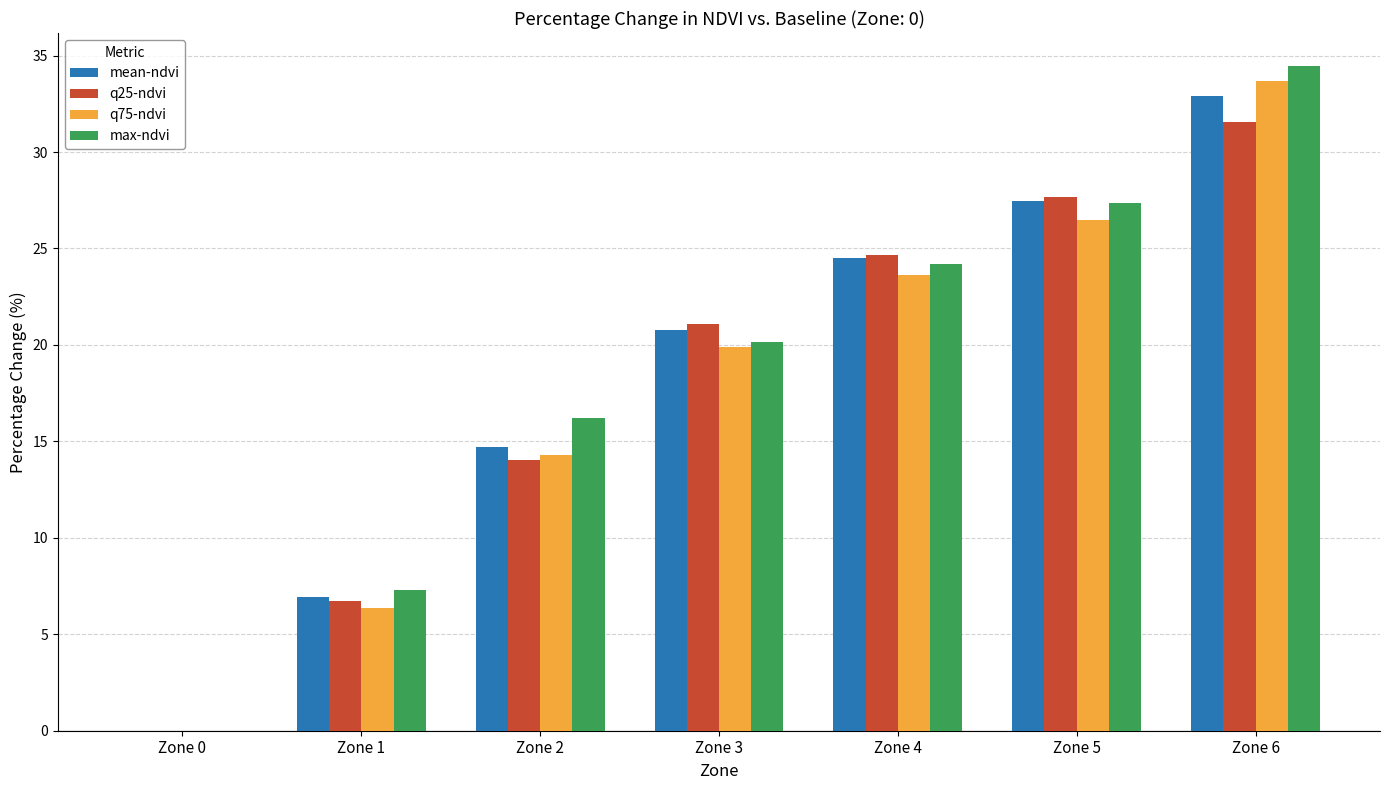

Which series has the widest spread of values?

max-ndvi